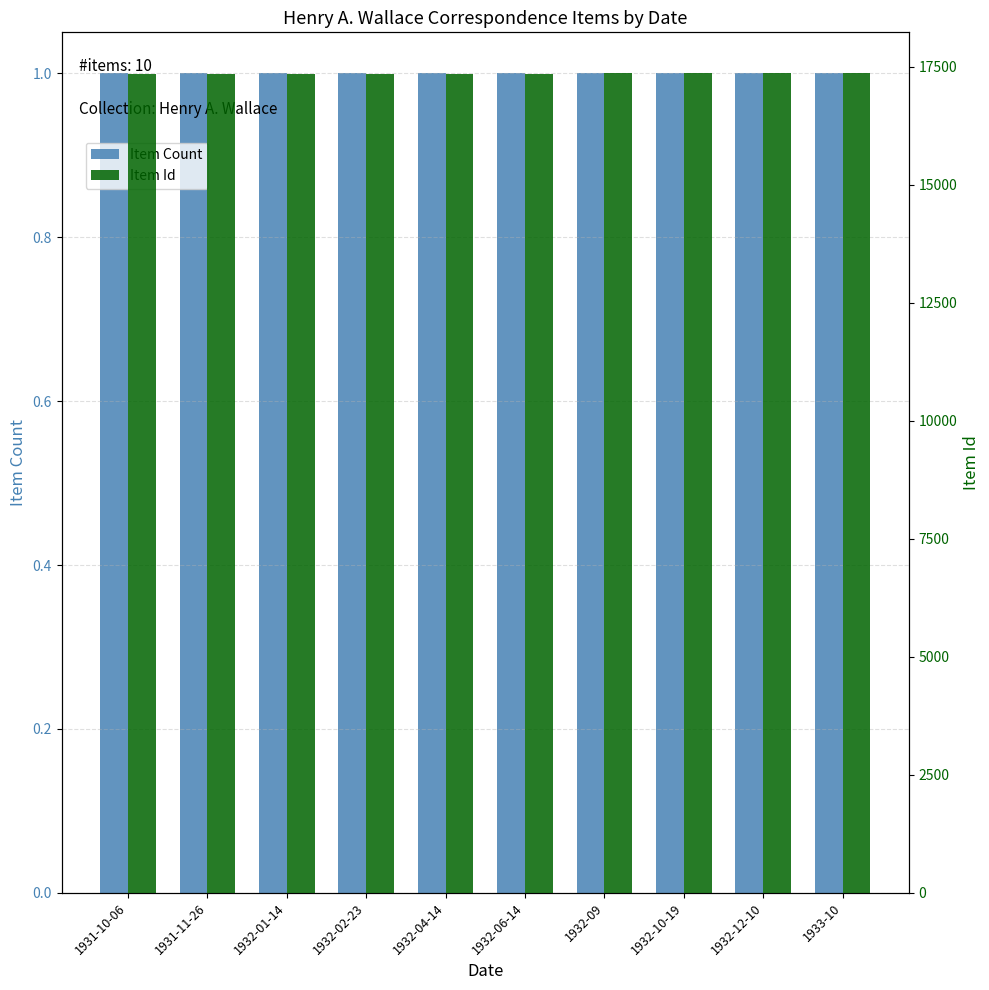

The value of Item Id at 1931-11-26 is 17351. True or false?

True